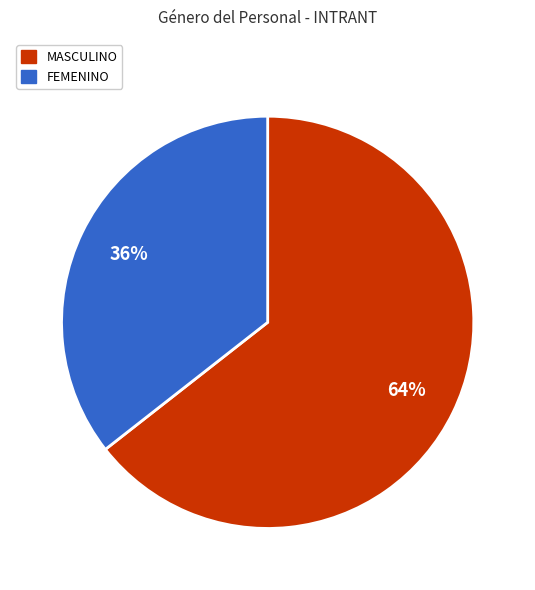

Does MASCULINO account for over 50% of the chart?

Yes